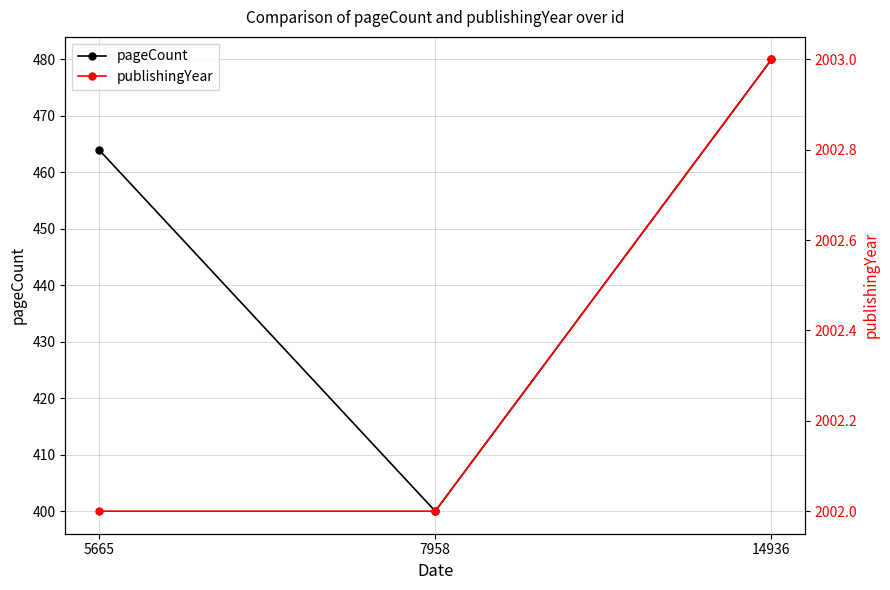

What is the value of the publishingYear point at the 1st from the left?

2002